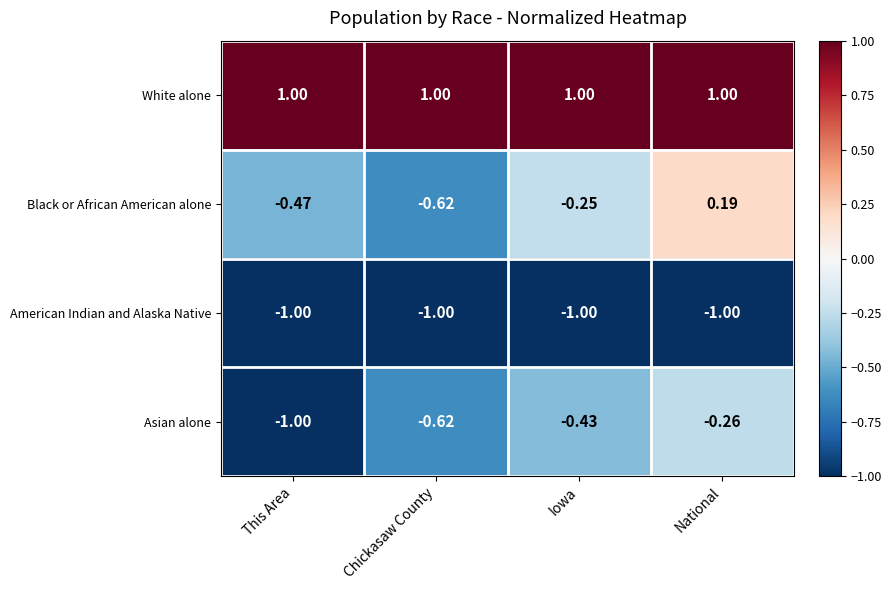

At which label does Asian alone reach its peak?

National